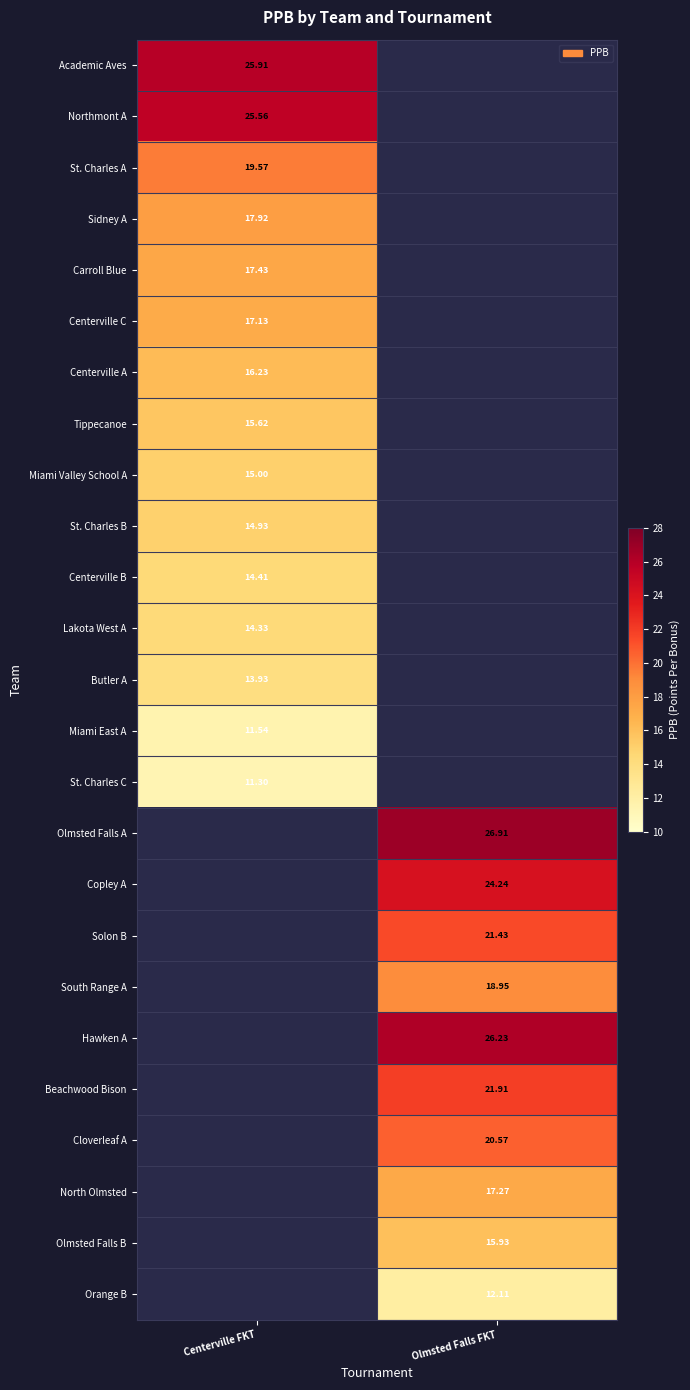

At which label does Copley A first exceed 24?

Olmsted Falls FKT